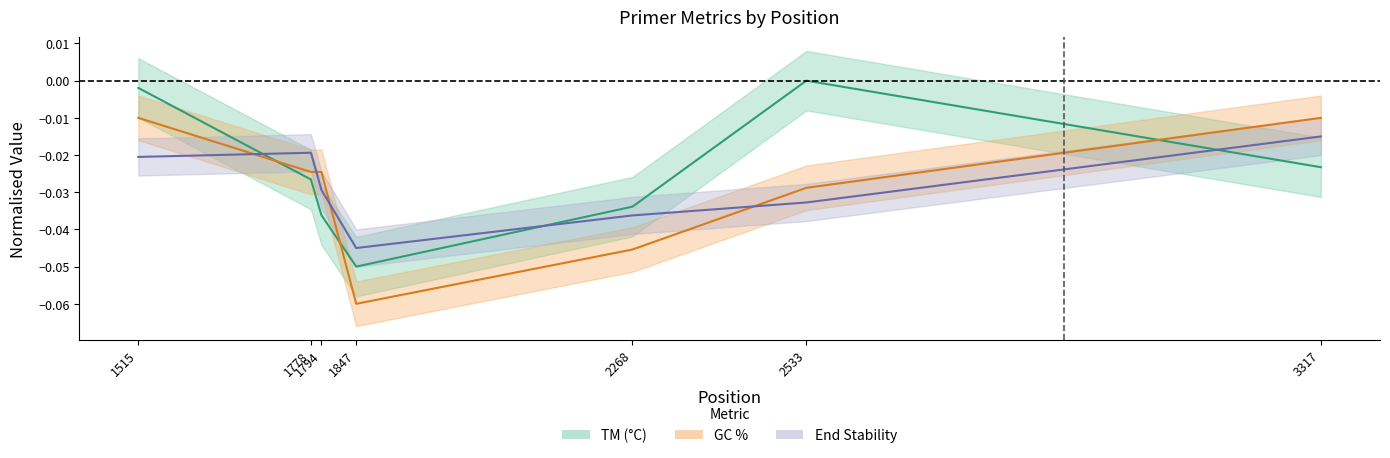

The value of TM (°C) at 1794 is -0.0. True or false?

True